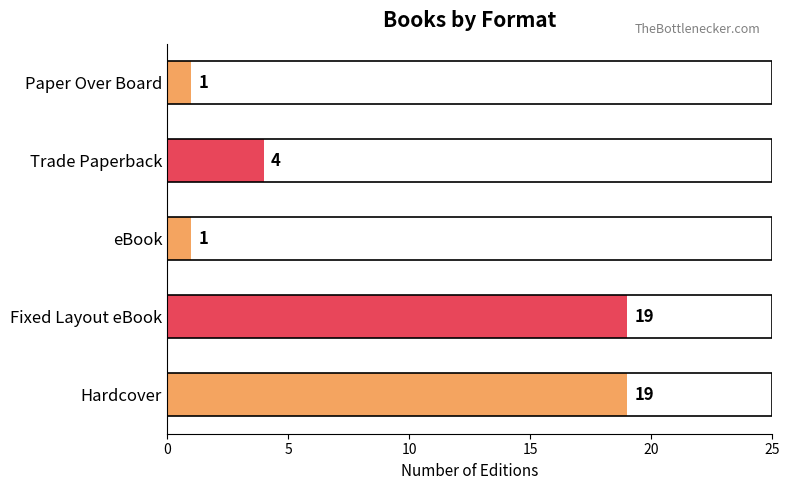

Does the chart contain stacked bars?

No